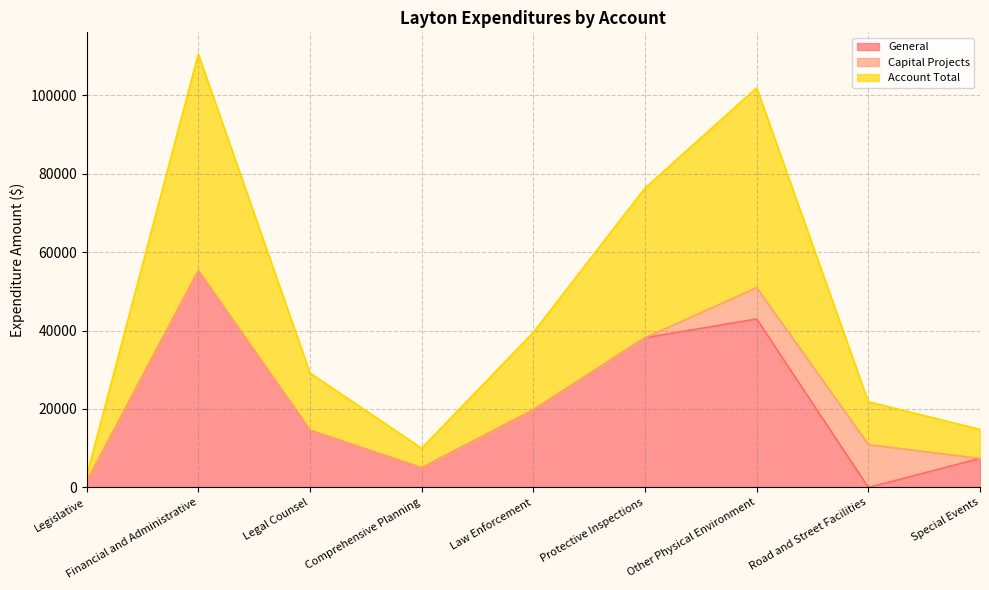

True or false: Account Total has more than 1 points higher than both neighbors.

True